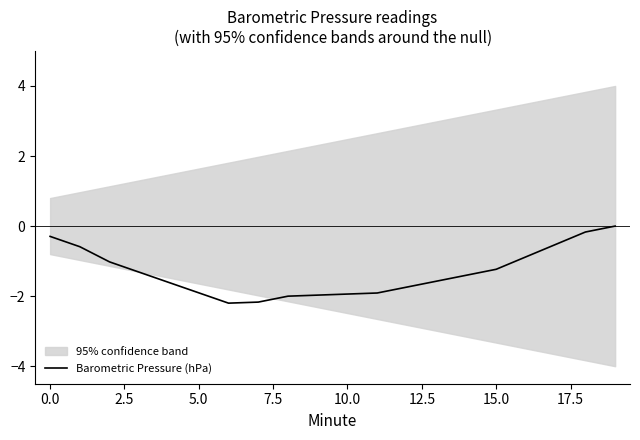

How many interior local valleys (lower than both neighbors) does the data have?

1